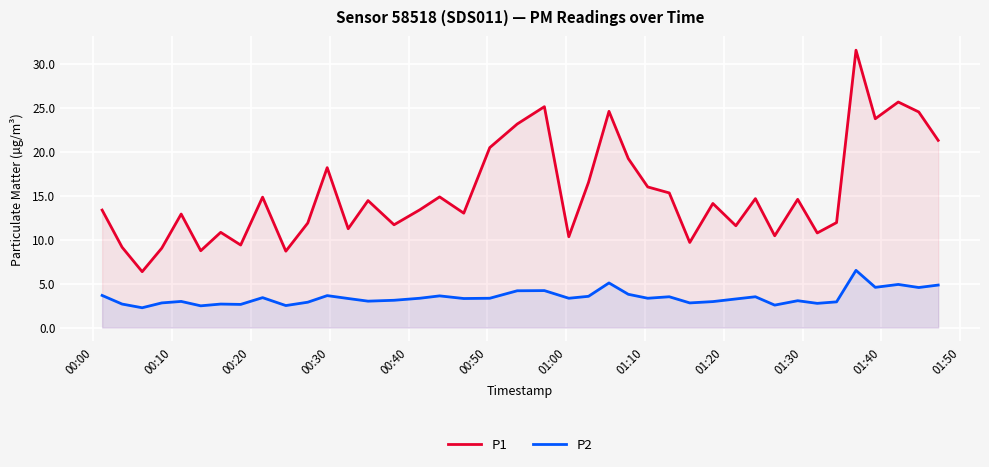

Rank the series by their maximum value, from lowest to highest.

P2, P1